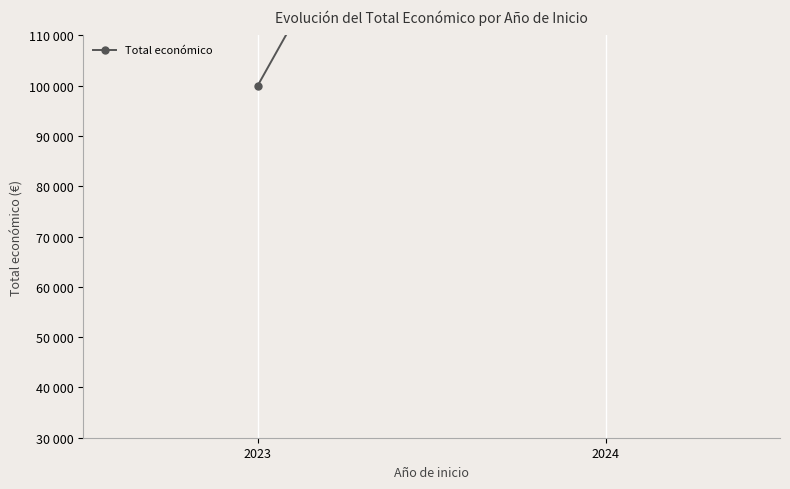

Reading right to left, extract all data points from this chart.

2024=223609	2023=99982